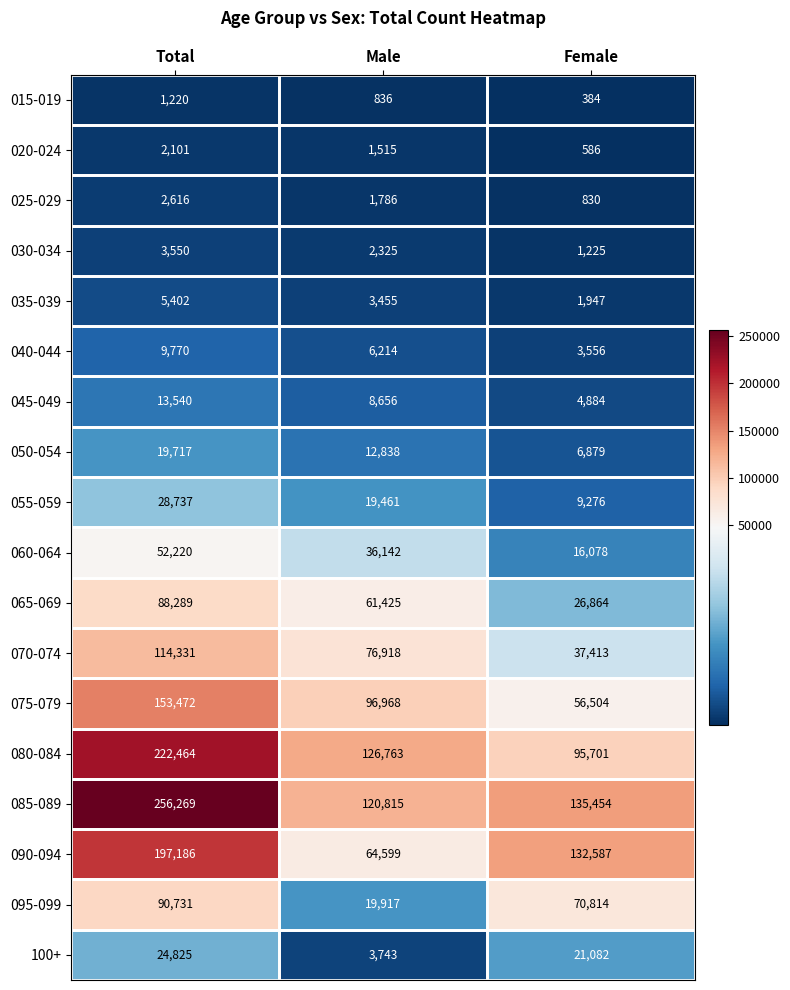

What is the approximate value of 040-044 at Female, to the nearest 10?

3560